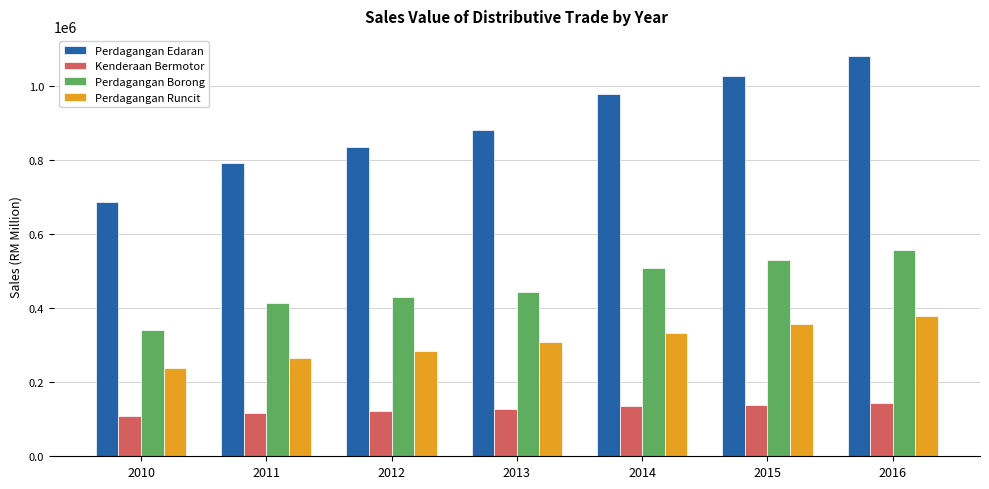

Between 2010 and 2012, which series saw the biggest shift?

Perdagangan Edaran